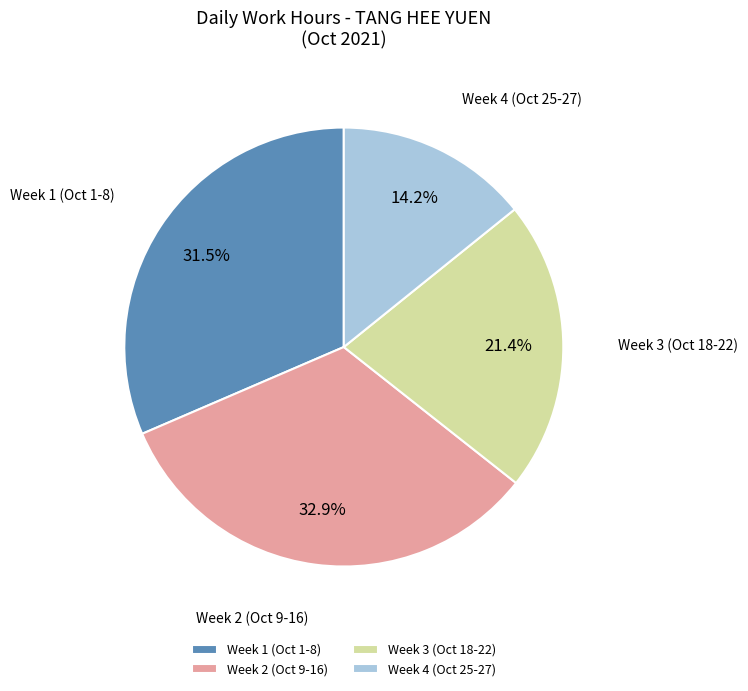

Rank the categories by value from lowest to highest.

Week 4 (Oct 25-27), Week 3 (Oct 18-22), Week 1 (Oct 1-8), Week 2 (Oct 9-16)